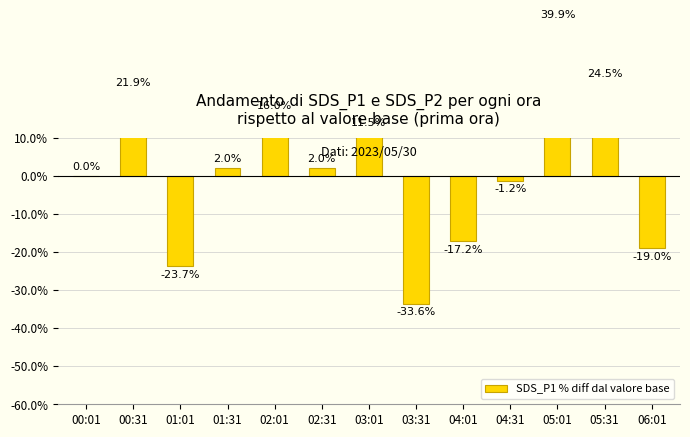

What is the difference between the maximum and minimum values?

73.5